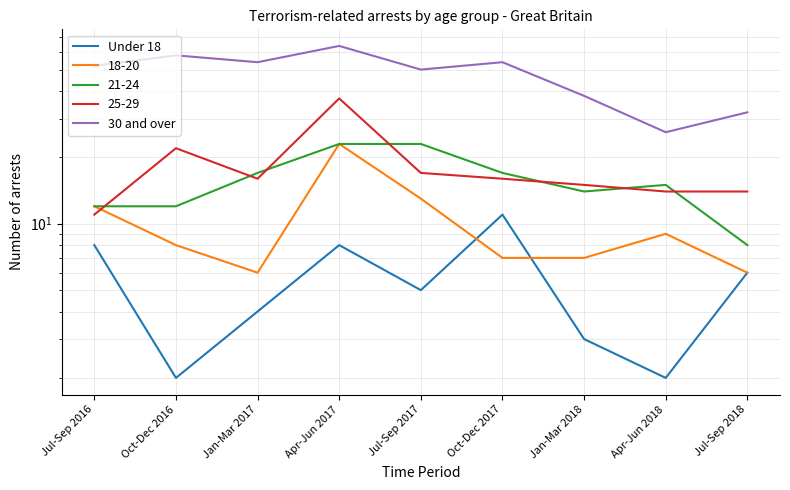

What is the minimum value for Under 18?

2